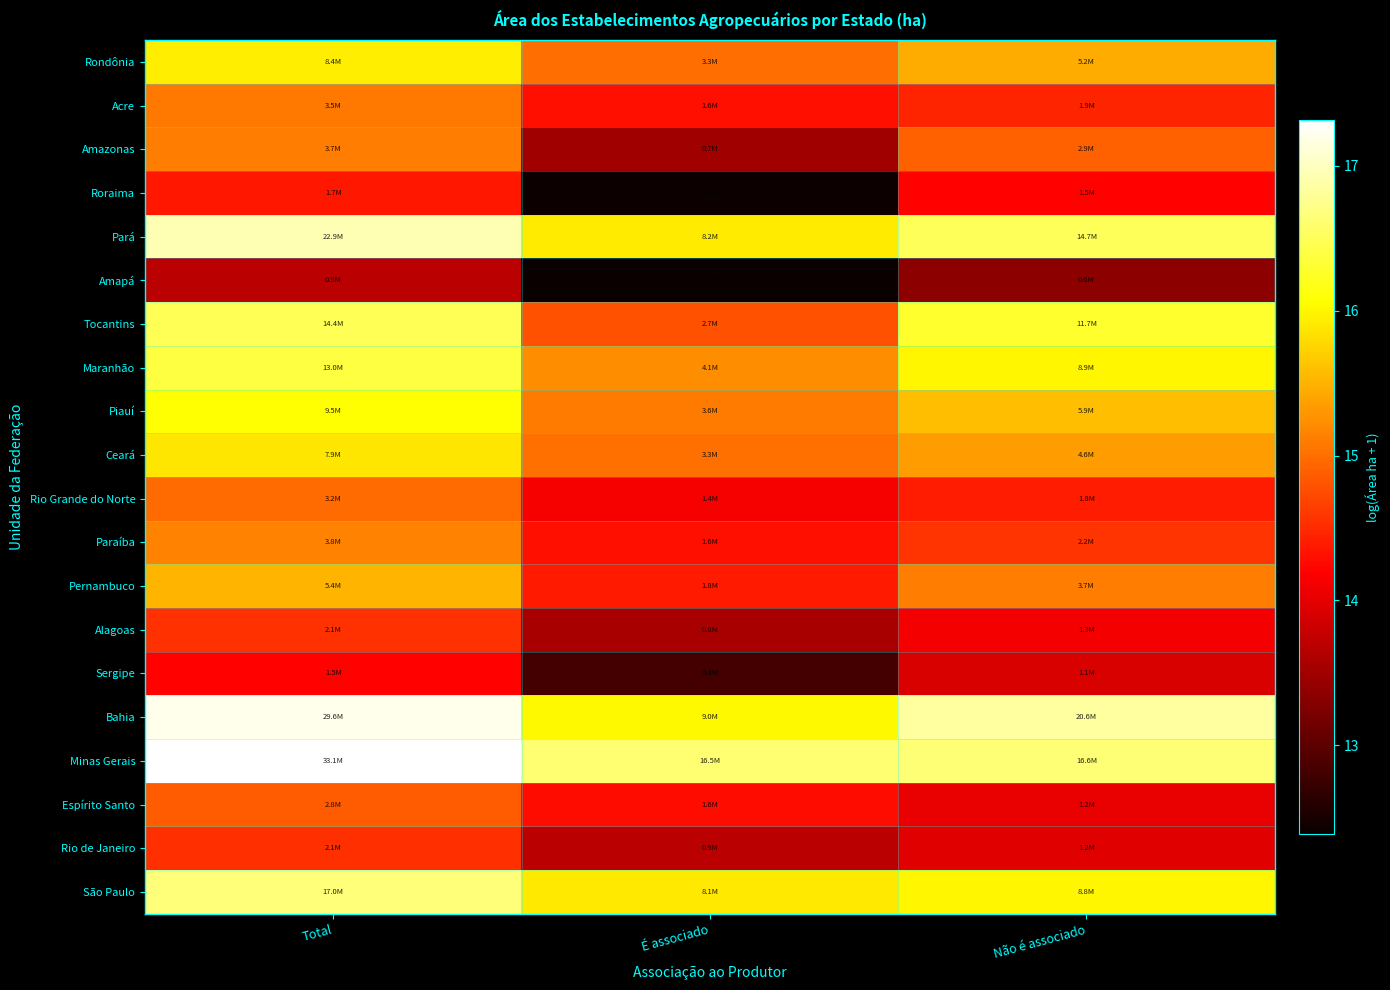

How many categories are shown in the chart?

3